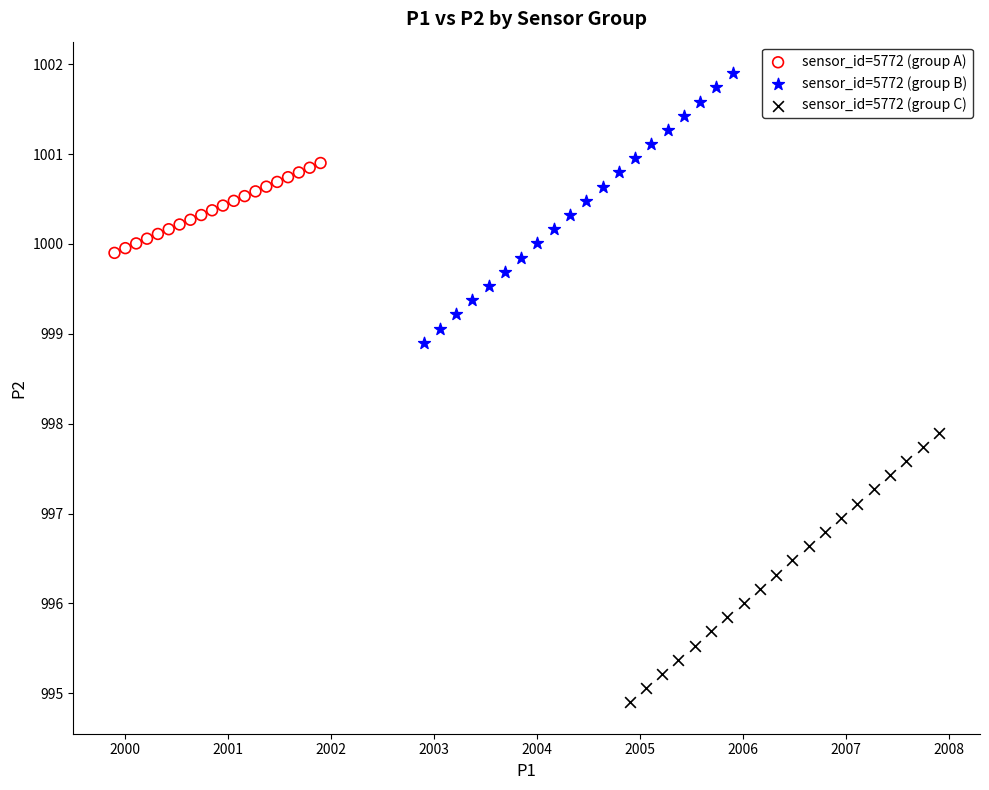

Which series contains the highest Y value?

sensor_id=5772 (group B)